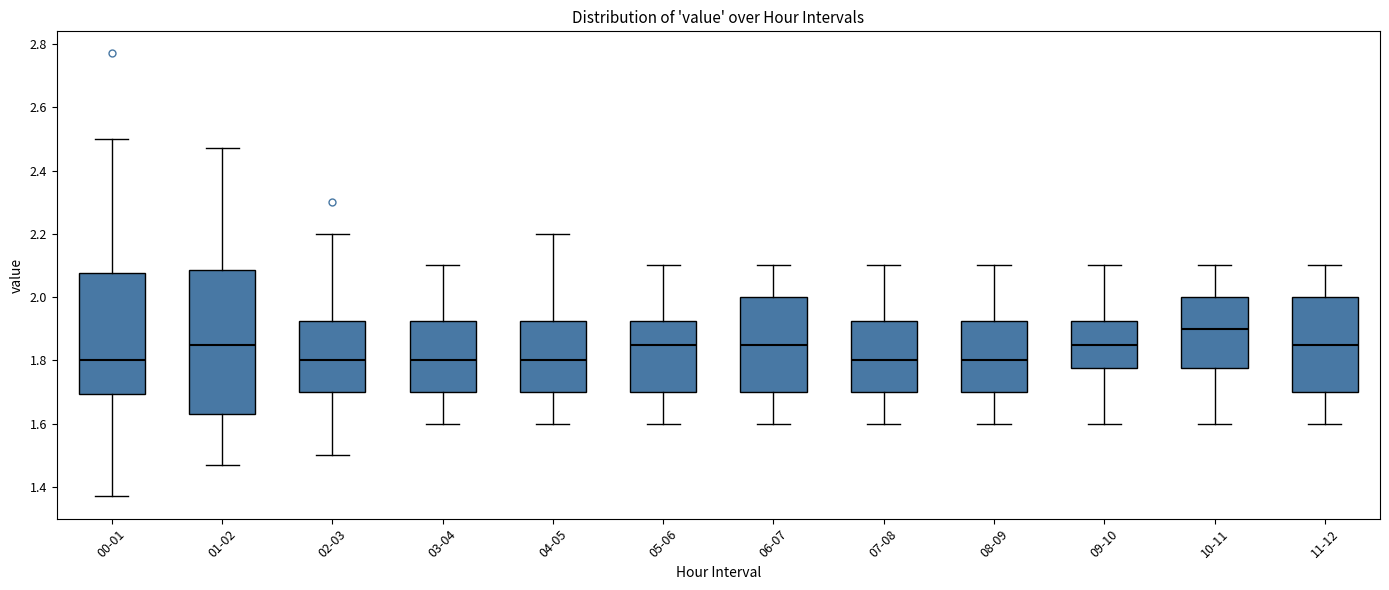

Where is the upper edge of the box for 00-01 on the y-axis? The values are not printed on the chart, so give them approximately, as read against the axis.

2.08